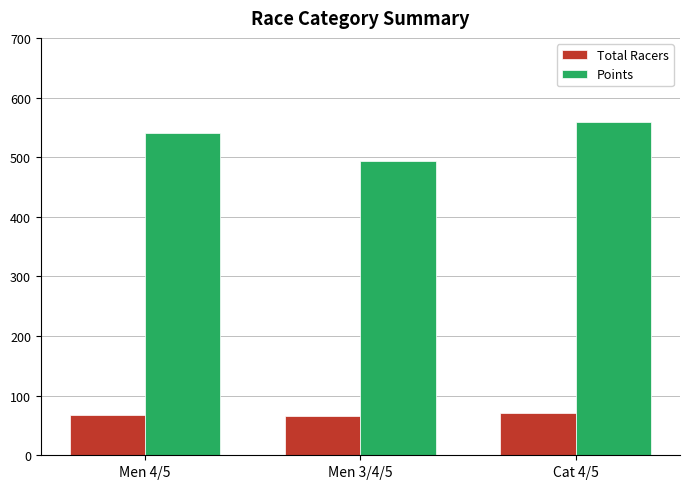

What is the spread (max minus min) of values at Cat 4/5?

488.3